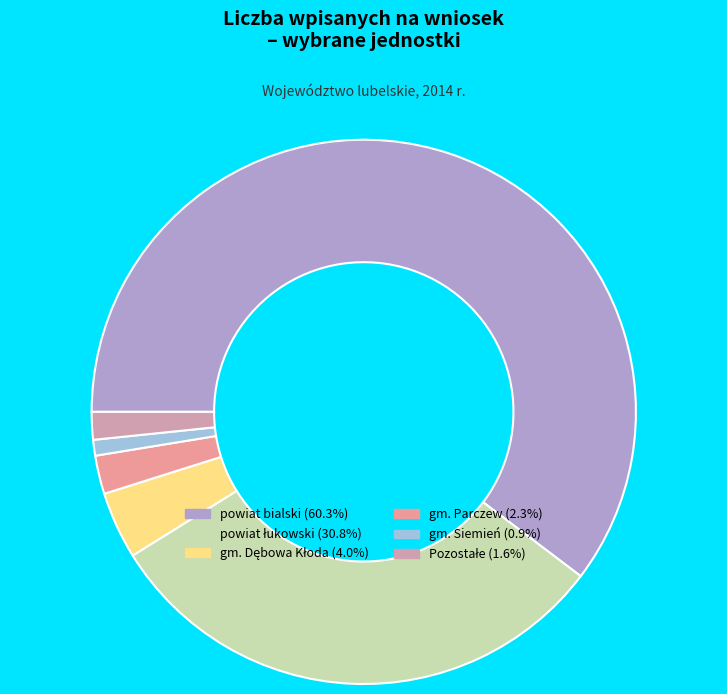

Is there any slice that represents more than half of the pie?

Yes